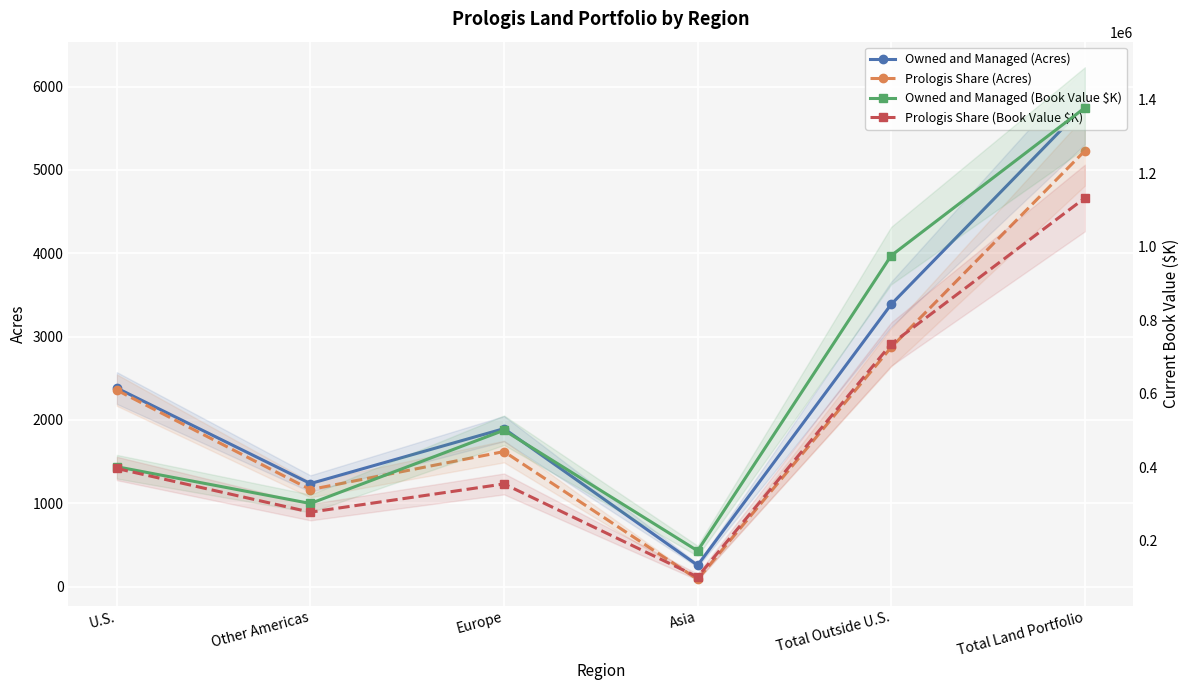

At how many categories does at least one series exceed 883133?

2